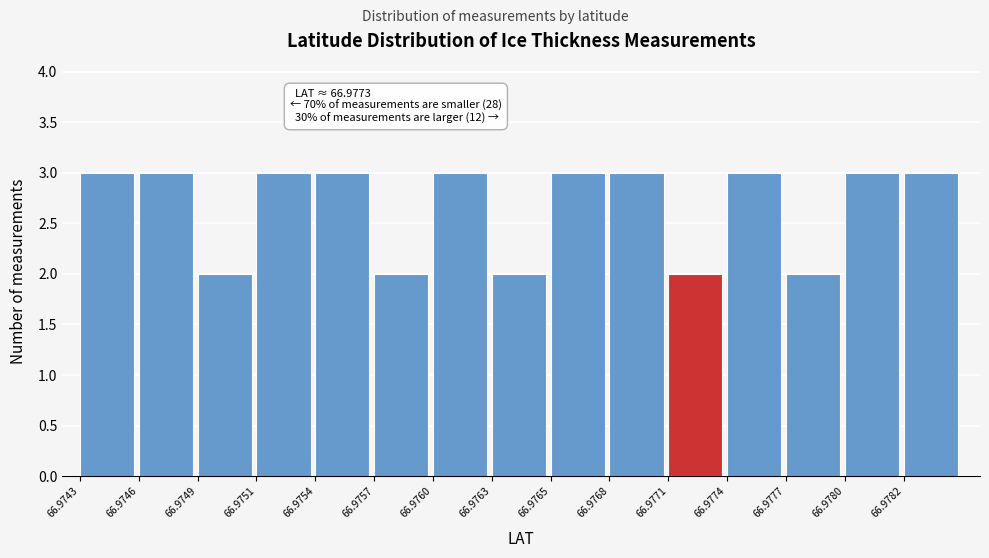

Reading left to right, list all the values displayed in this chart.

3	3	2	3	3	2	3	2	3	3	2	3	2	3	3